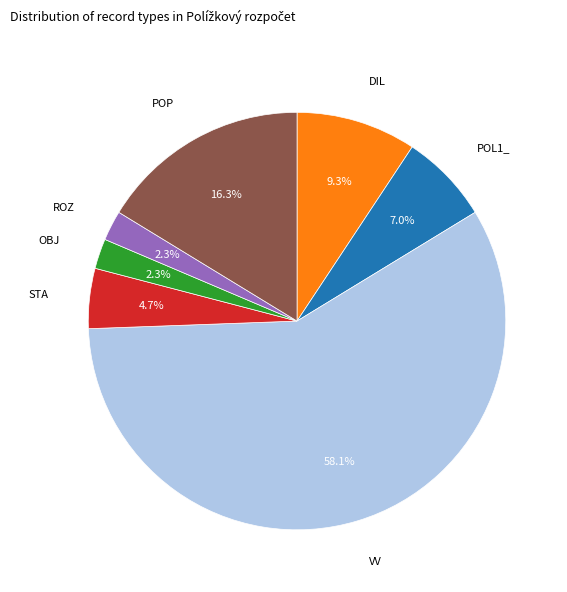

Does any single category account for the majority?

Yes